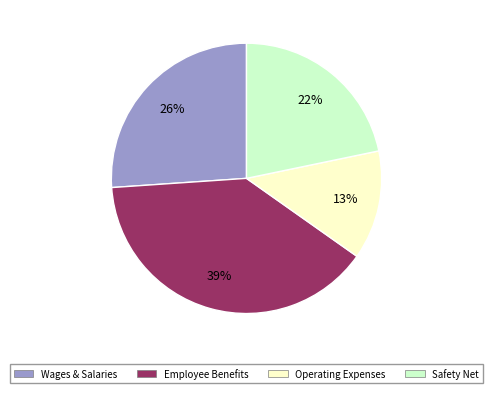

Count the number of slices in the pie.

4